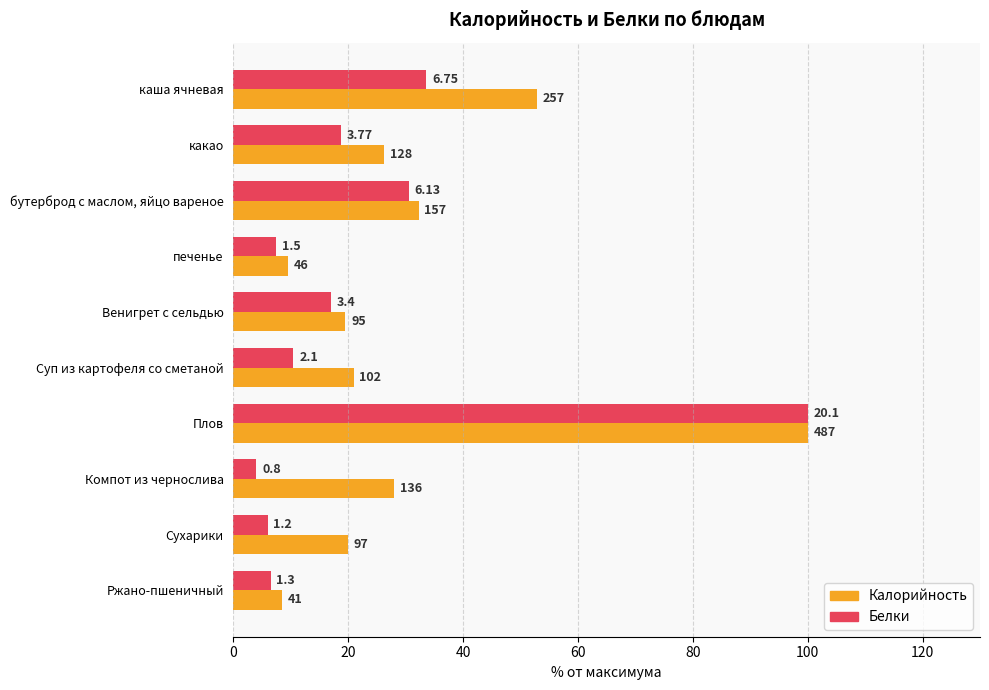

What are all the series names shown in the legend?

Калорийность, Белки